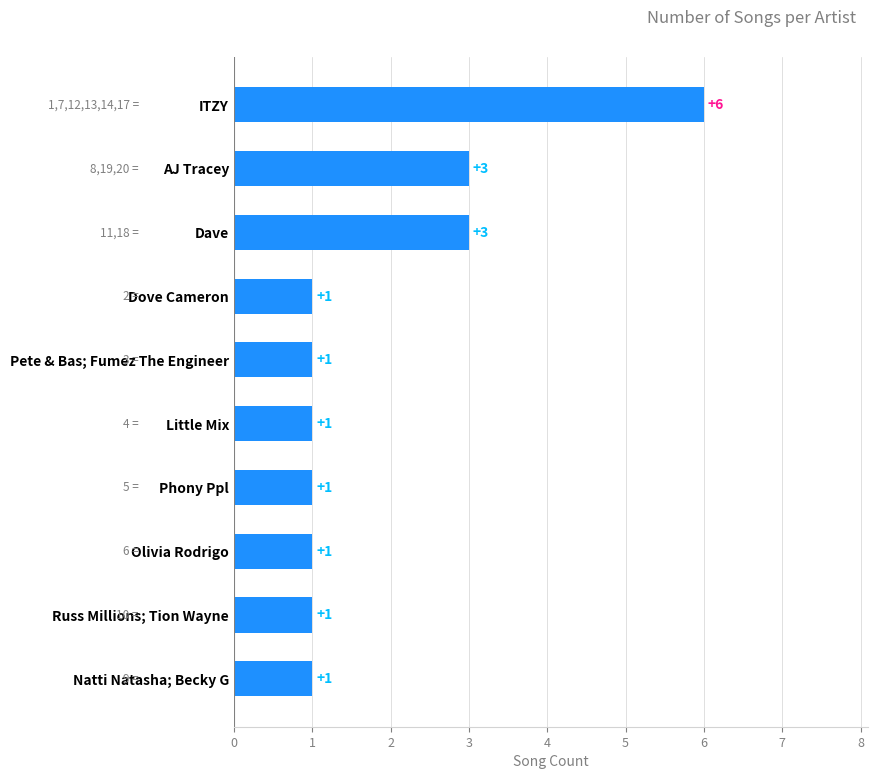

Reading top to bottom, transcribe all the data shown in this chart.

ITZY=6	AJ Tracey=3	Dave=3	Dove Cameron=1	Pete & Bas; Fumez The Engineer=1	Little Mix=1	Phony Ppl=1	Olivia Rodrigo=1	Russ Millions; Tion Wayne=1	Natti Natasha; Becky G=1